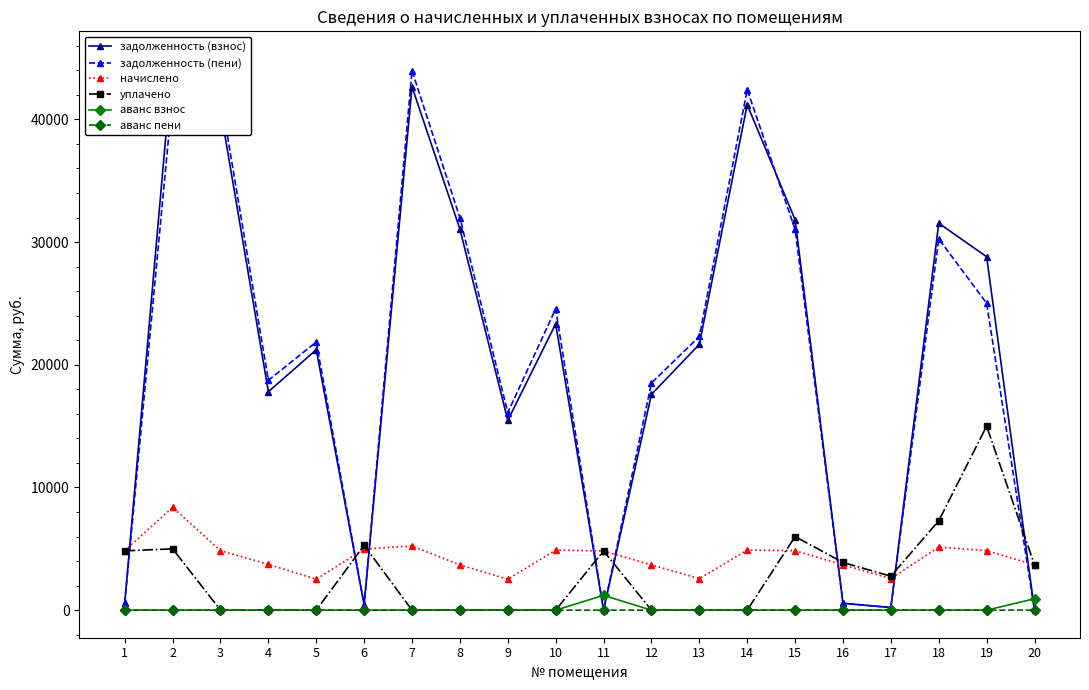

The value of аванс пени at 17 is 0.0. True or false?

True